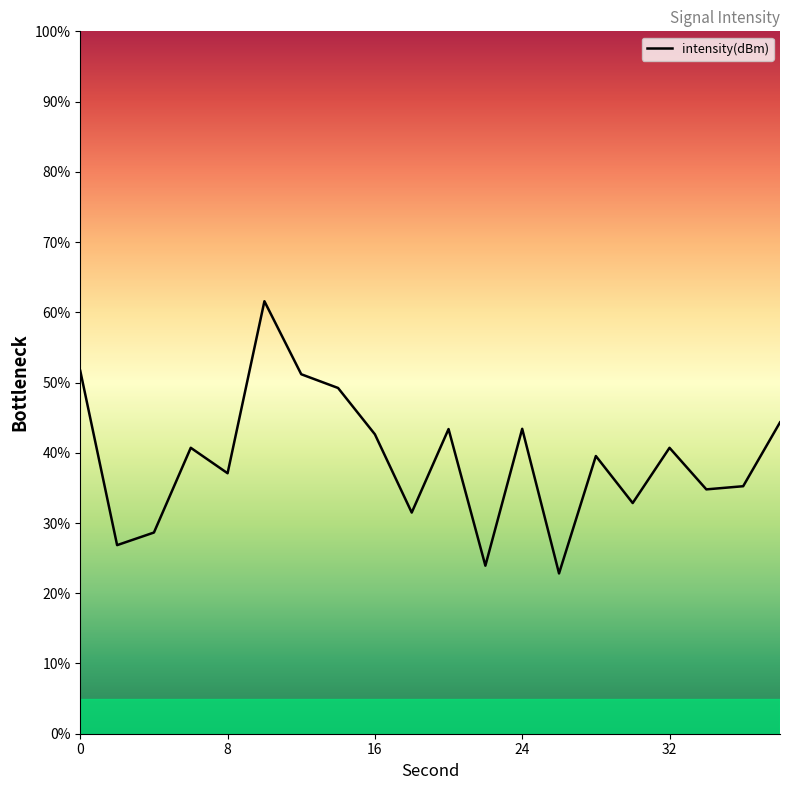

What is the difference between the maximum and minimum values?

38.8